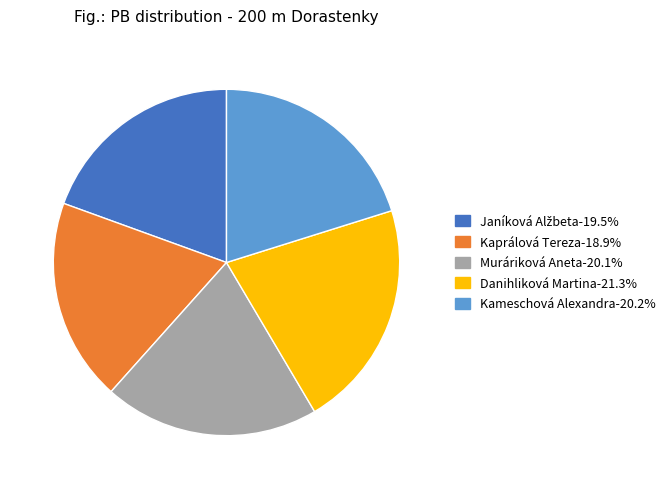

Does any single category account for the majority?

No